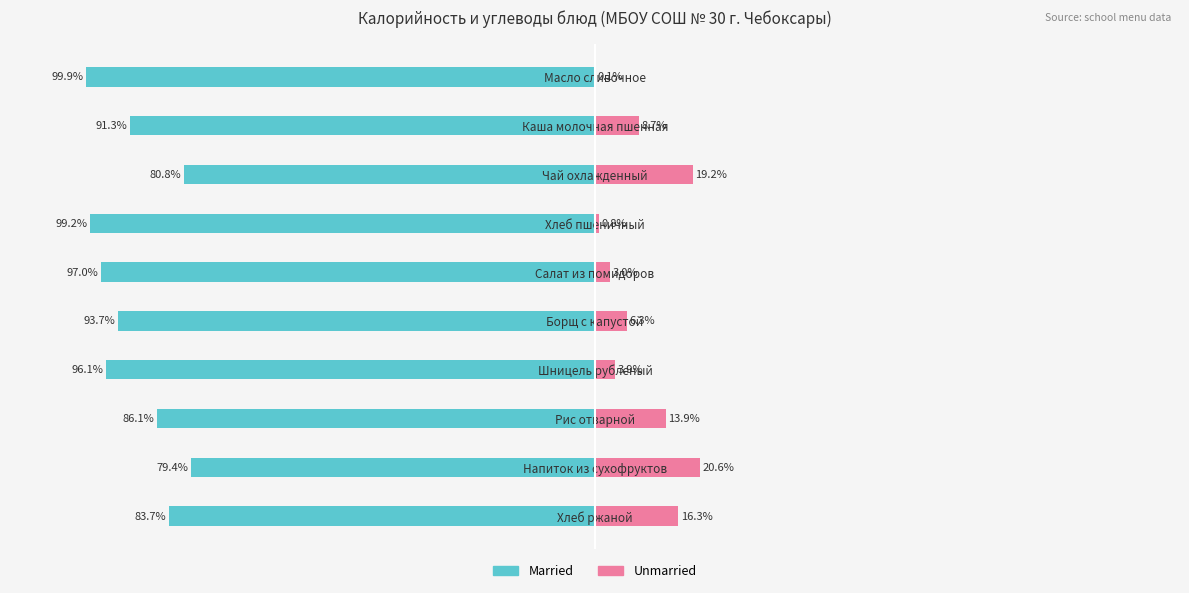

The value of Married at Салат из помидоров is -97.0. True or false?

True